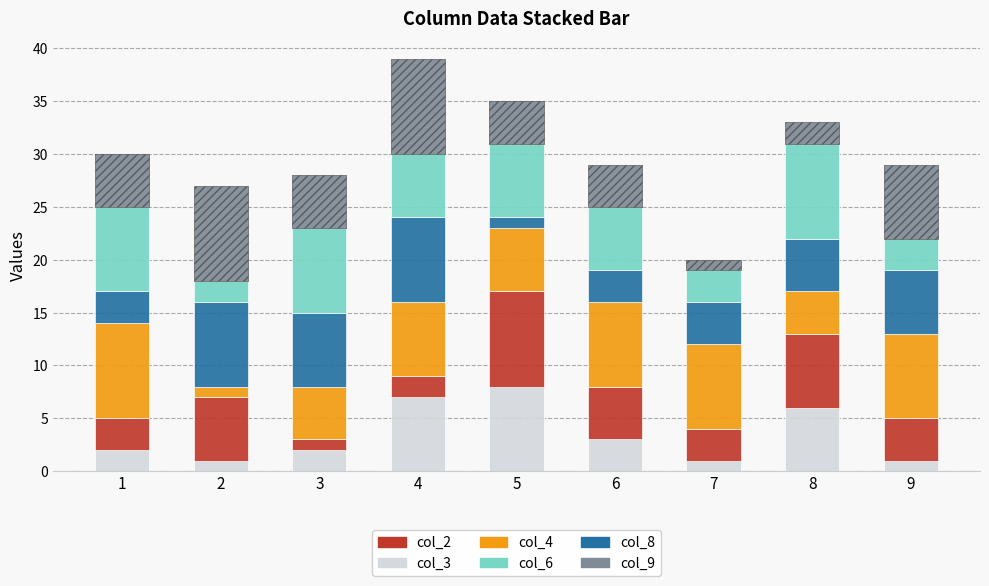

The value of col_9 at 5 is 4. True or false?

True